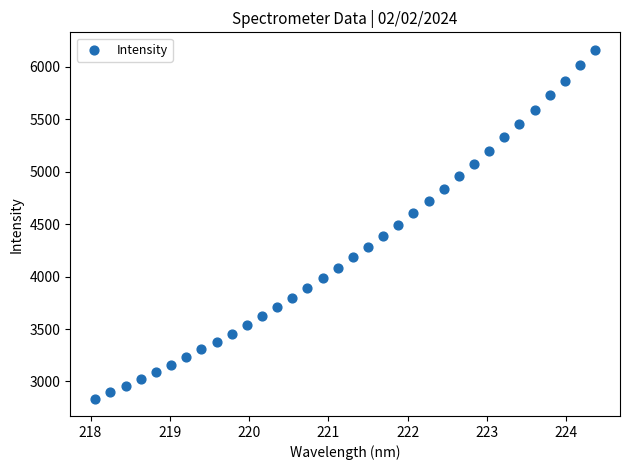

What is the range of X values (max minus min)?

6.3